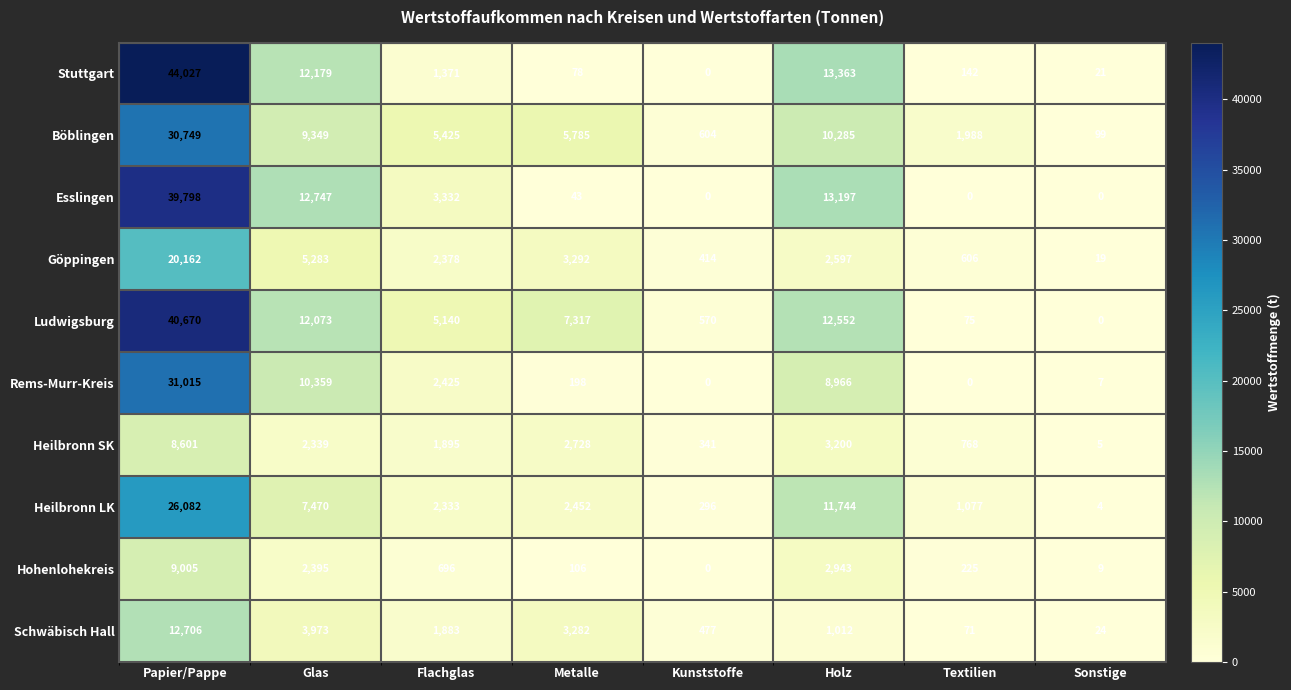

How many series are shown in this chart?

10